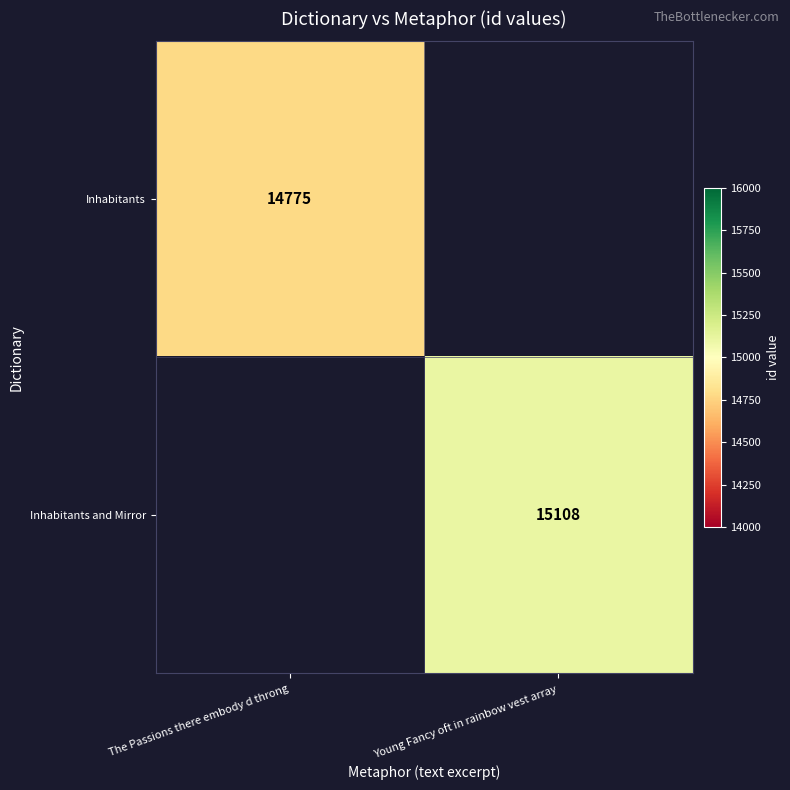

At which category does the chart reach its peak across all series?

Young Fancy oft in rainbow vest array